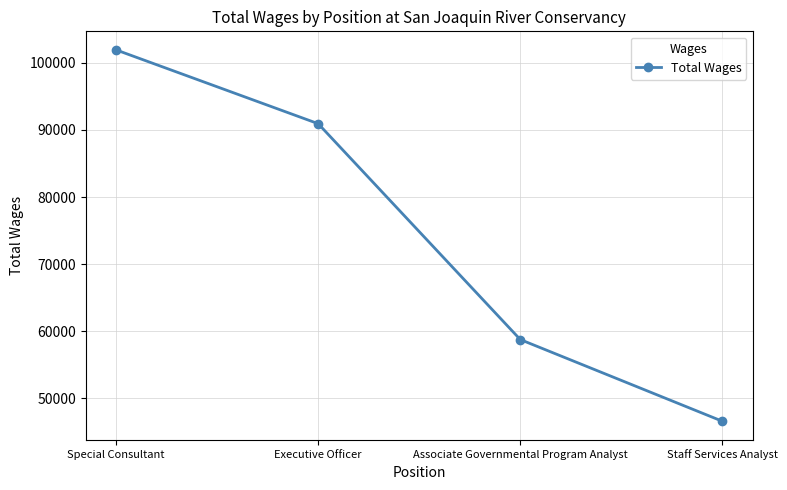

What is the label of the 1st point from the left?

Special Consultant